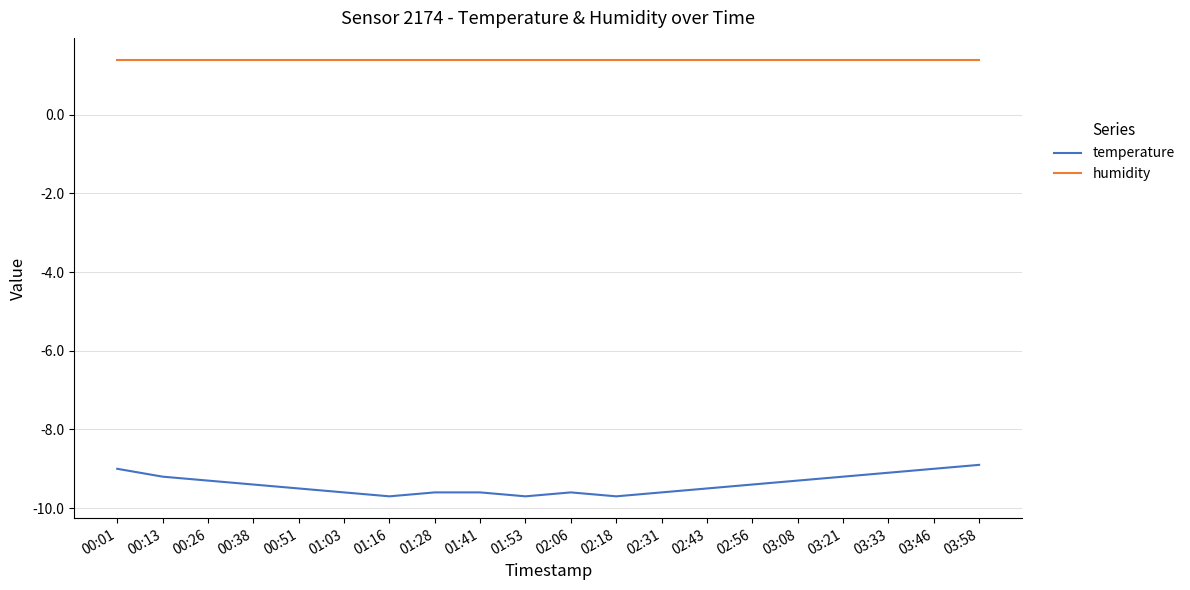

True or false: humidity and temperature intersect in this chart.

False